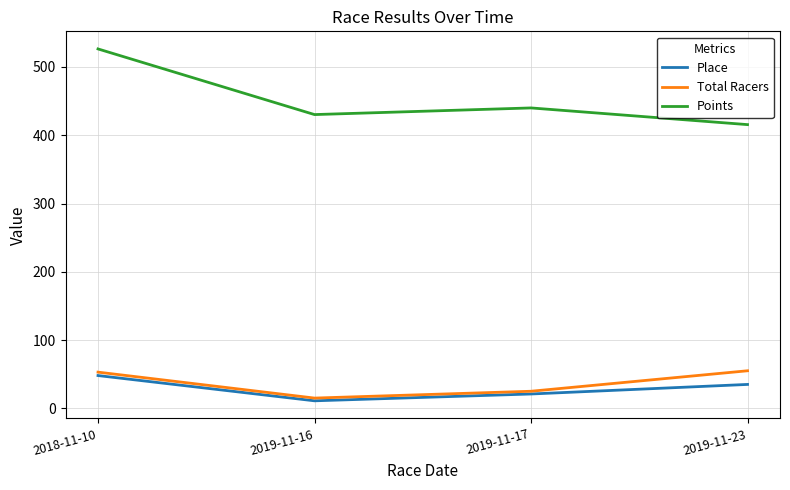

At which category is the sum across all series the highest?

2018-11-10